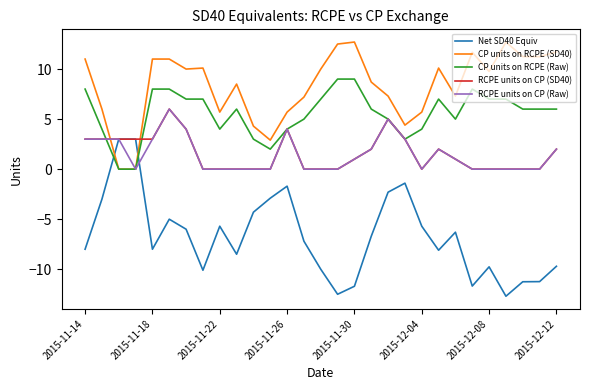

Which series has the widest spread of values?

Net SD40 Equiv